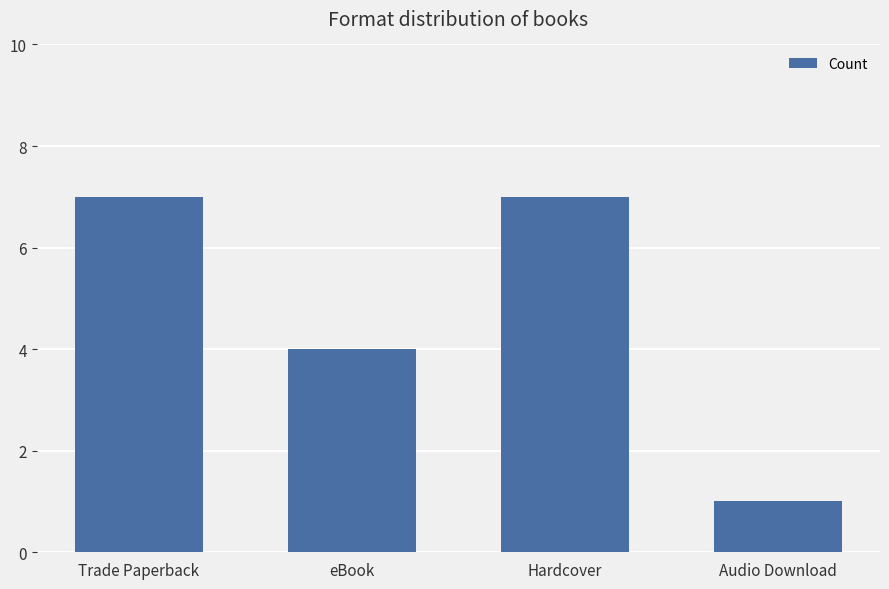

How many values are below 7?

2